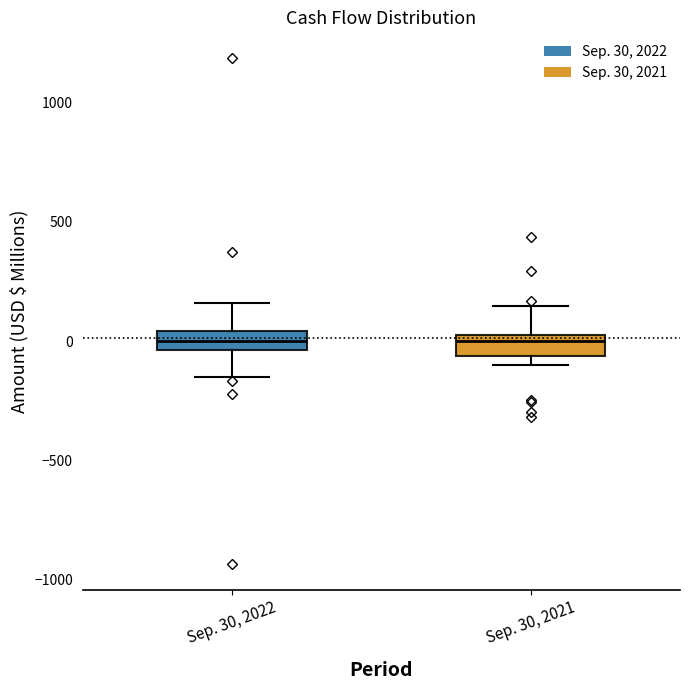

Where does the median line of the box for Sep. 30, 2021 sit on the y-axis? The values are not printed on the chart, so give them approximately, as read against the axis.

0